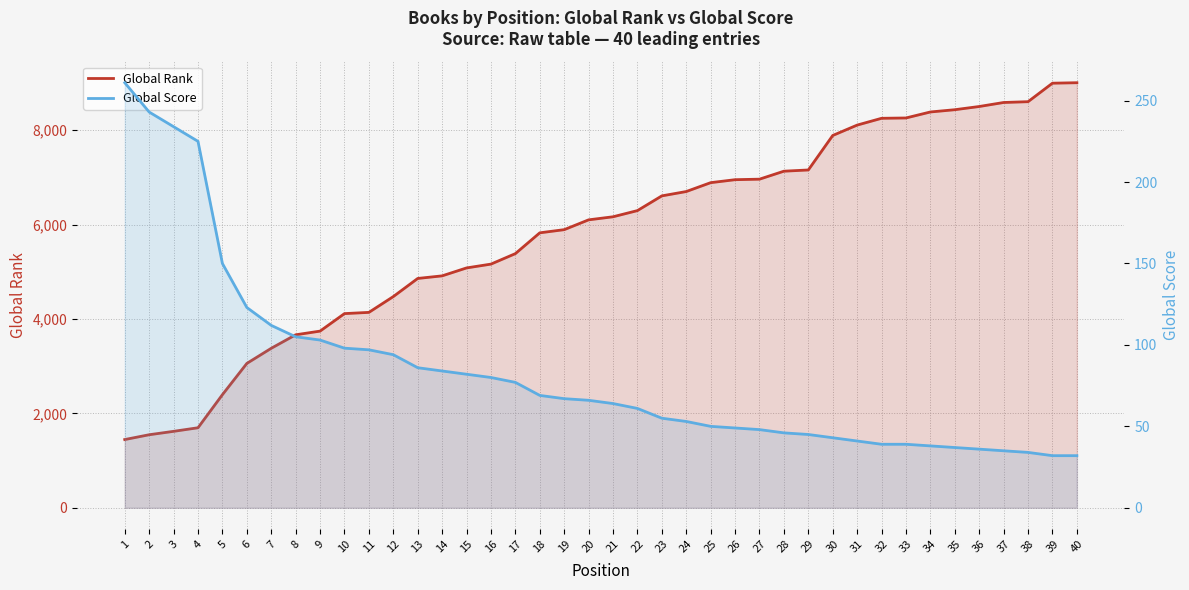

List the labels in order of Global Score value, largest first.

1, 2, 3, 4, 5, 6, 7, 8, 9, 10, 11, 12, 13, 14, 15, 16, 17, 18, 19, 20, 21, 22, 23, 24, 25, 26, 27, 28, 29, 30, 31, 32, 33, 34, 35, 36, 37, 38, 39, 40